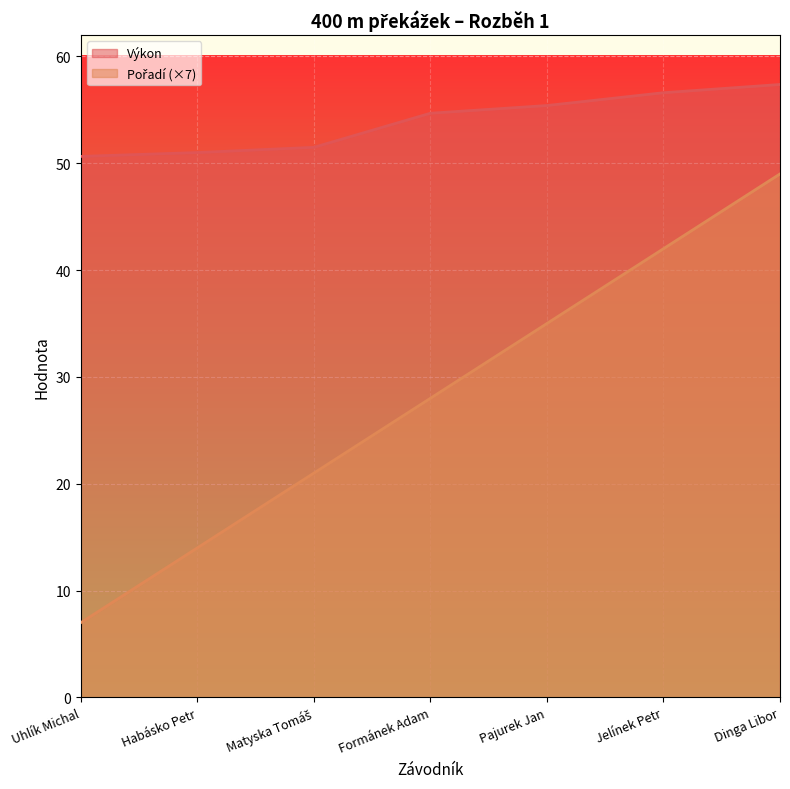

True or false: Pořadí and Výkon cross at least once.

False